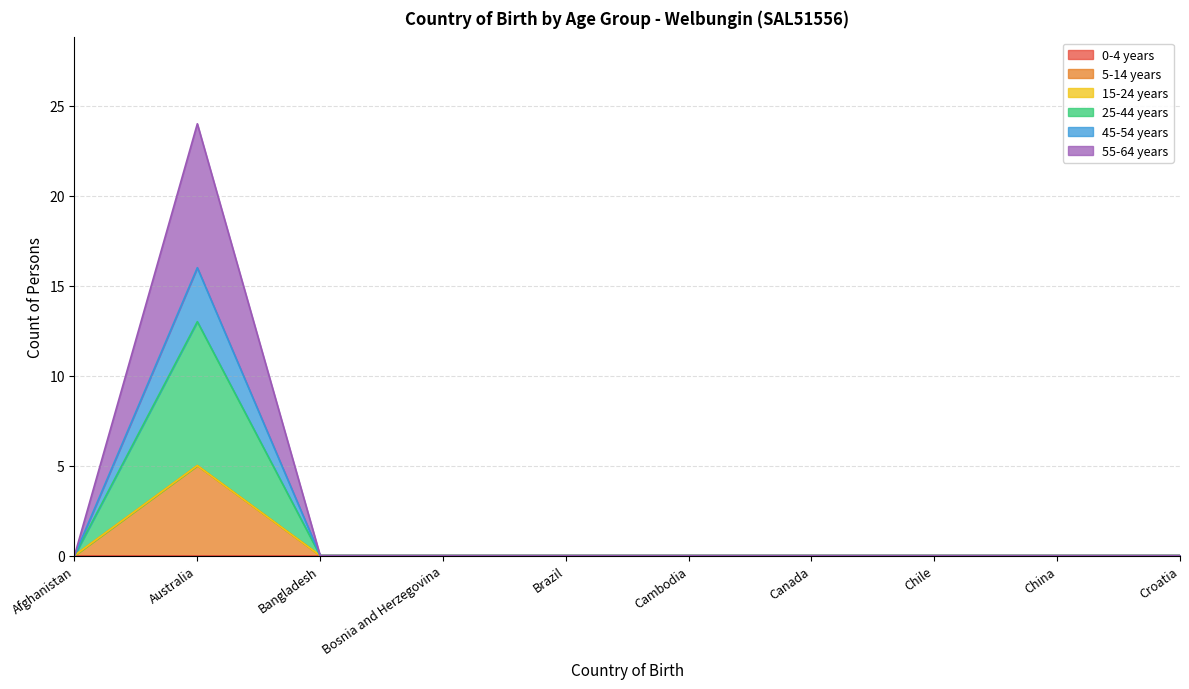

Is it true that 25-44 years equals -2 at China?

False